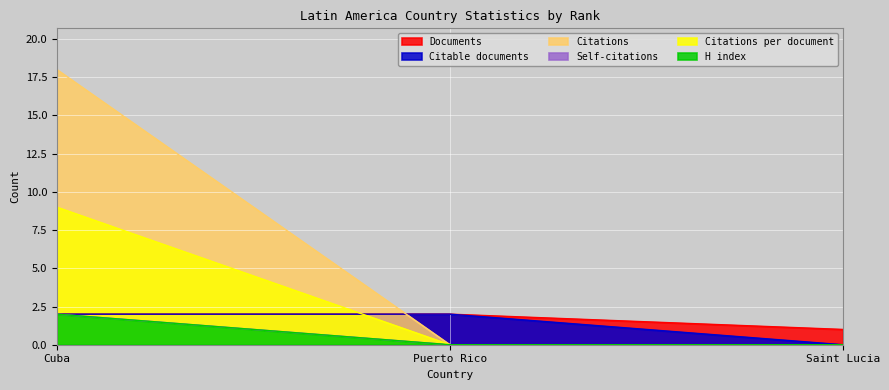

What is the maximum value shown in the chart?

18